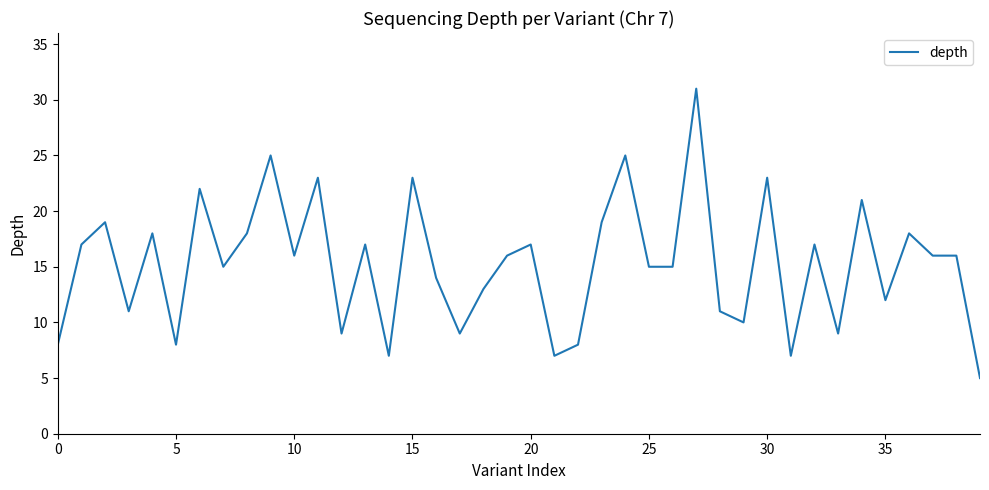

What is the difference between the maximum and minimum values?

26